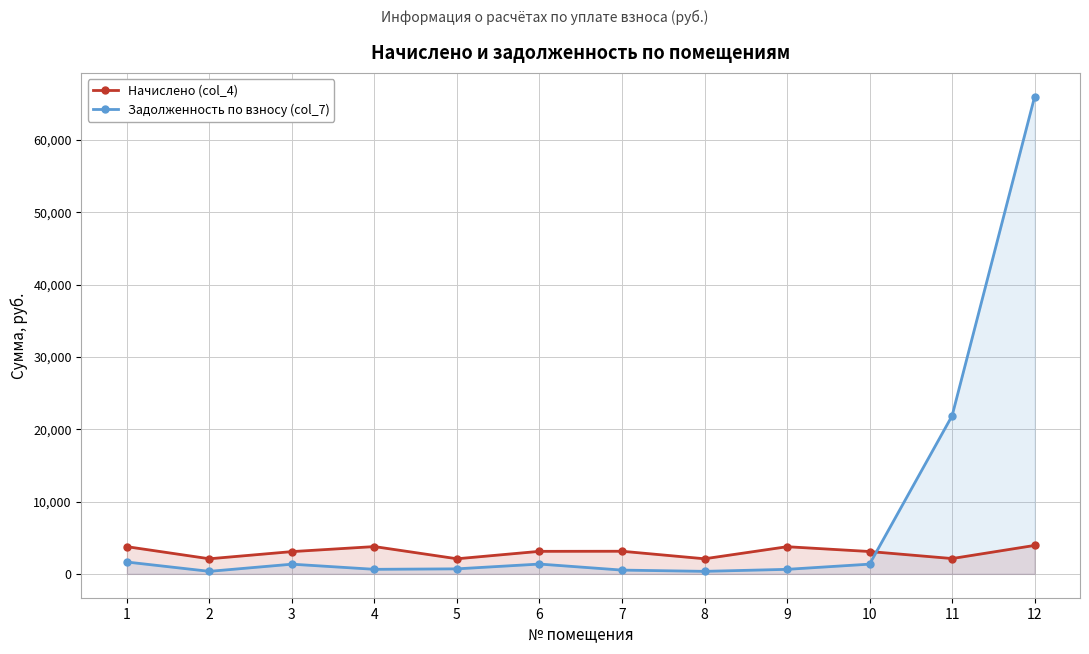

Rank the series at 1 from highest to lowest value.

Начислено (col_4), Задолженность по взносу (col_7)